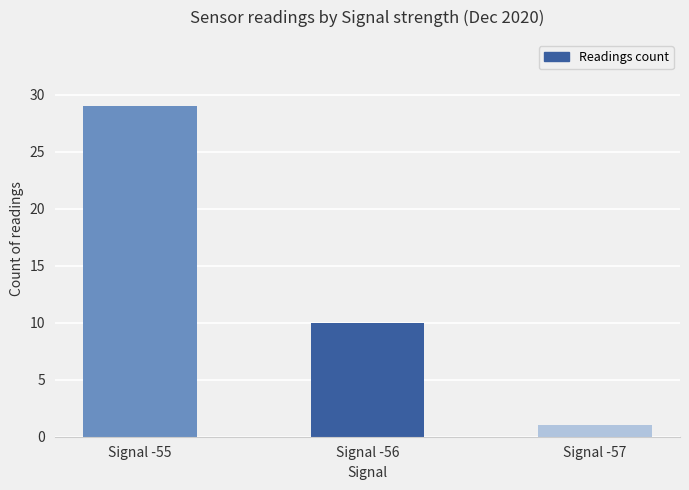

At which category does the chart reach its minimum across all series?

Signal -57